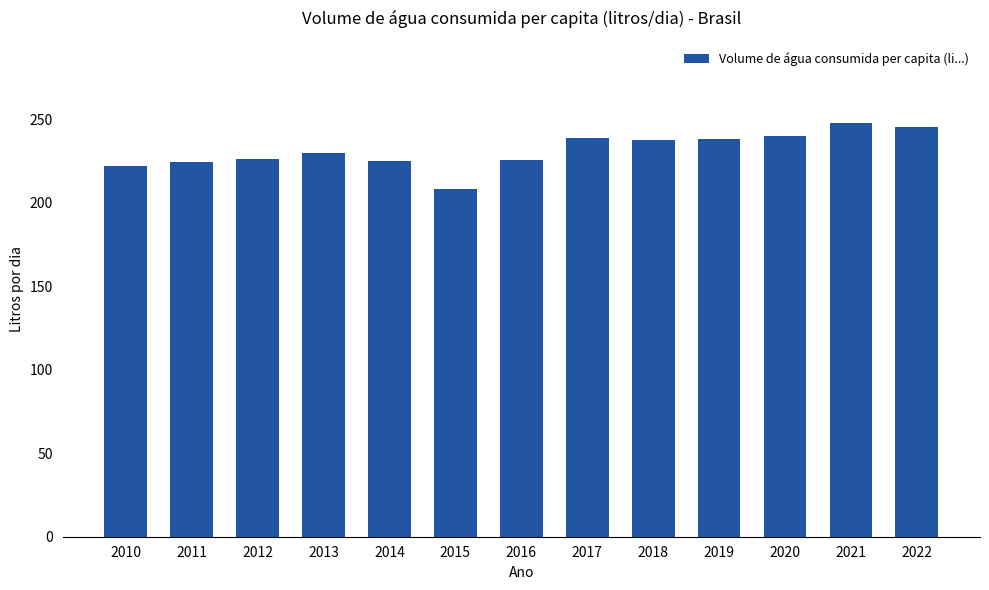

What is the smallest value displayed?

207.9